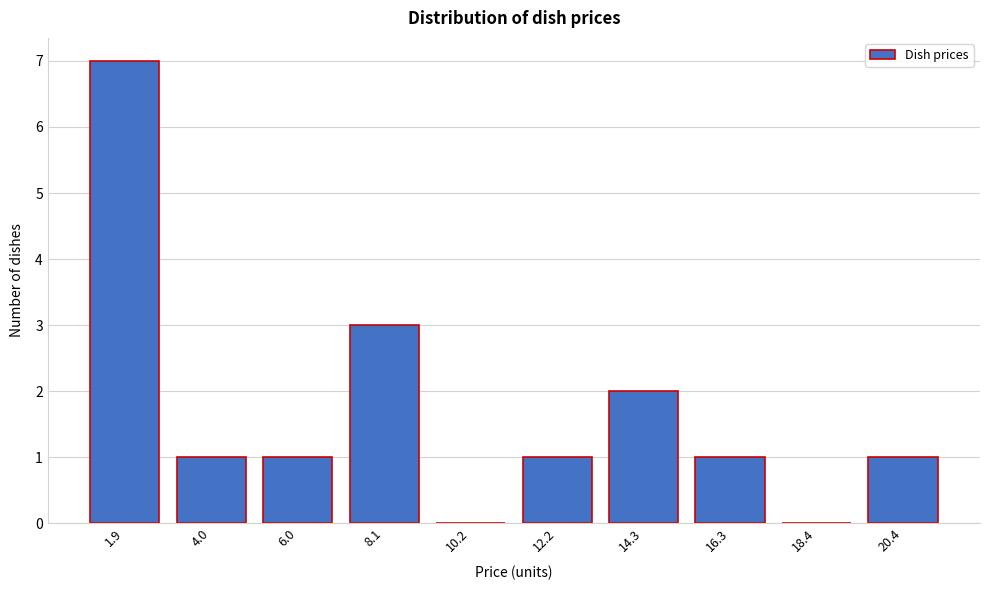

Reading left to right, what are all the values shown in this chart?

1.9=7	4.0=1	6.0=1	8.1=3	10.2=0	12.2=1	14.3=2	16.3=1	18.4=0	20.4=1